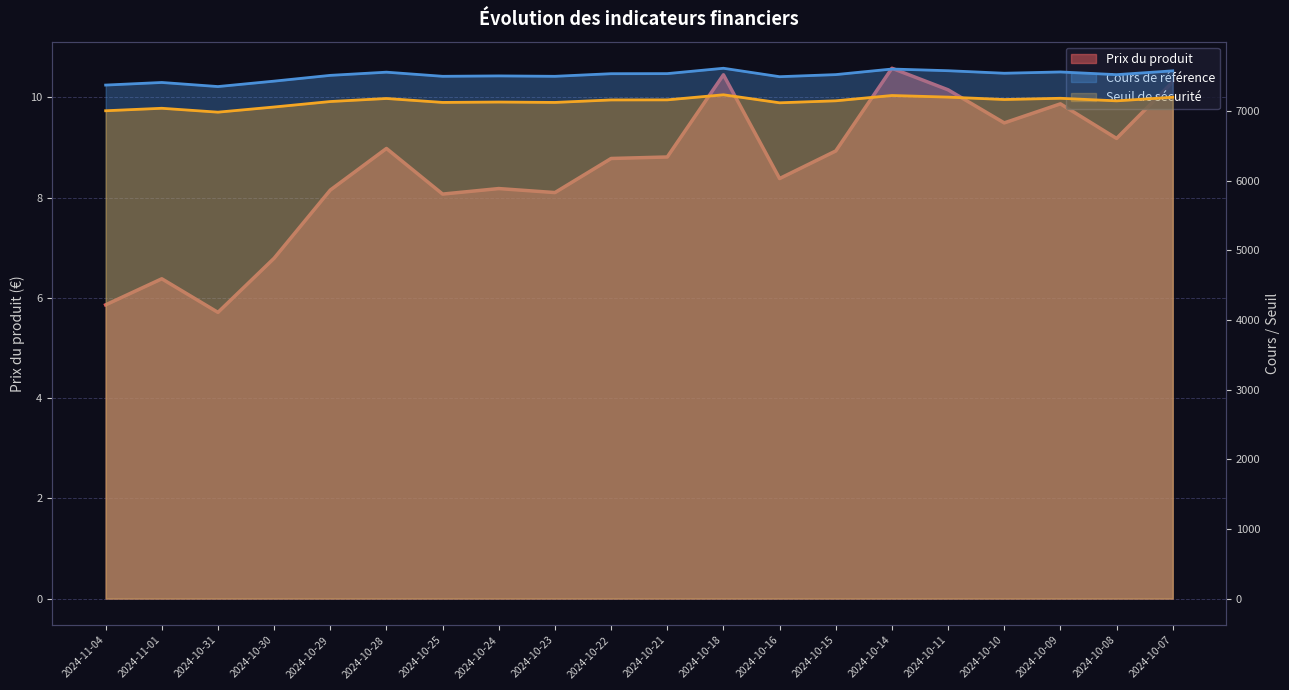

Reading left to right, what are all the values shown in this chart?

Prix du produit: 5.9	6.4	5.7	6.8	8.2	9.0	8.1	8.2	8.1	8.8	8.8	10.4	8.4	8.9	10.6	10.2	9.5	9.9	9.2	10.3
Seuil de sécurité: 7003.1	7038.7	6982.9	7056.9	7135.6	7179.1	7122.7	7128.1	7122.6	7158.3	7159.4	7232.4	7117.4	7145.9	7222.0	7199.0	7164.5	7182.1	7145.3	7197.2
Cours de référence: 7371.7	7409.1	7350.4	7428.4	7511.1	7556.9	7497.5	7503.3	7497.5	7535.1	7536.2	7613.1	7492.0	7522.0	7602.1	7577.9	7541.6	7560.1	7521.3	7576.0